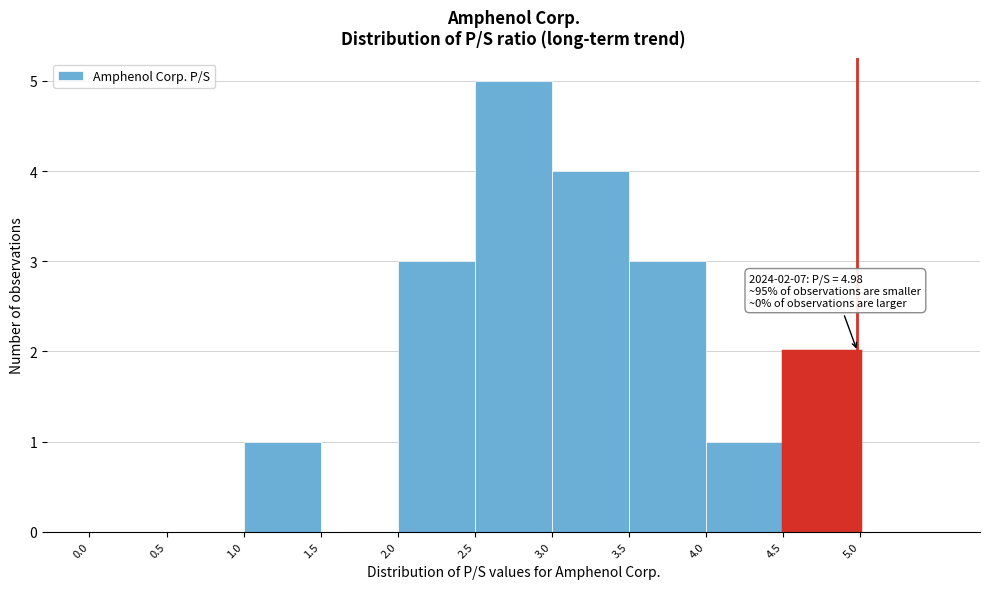

Over which range of the x-axis is the bar tallest?

2.5 to 3.0